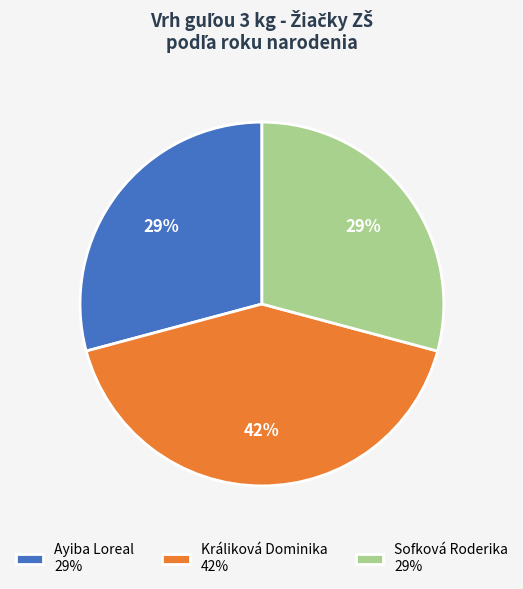

What percentage is the Ayiba Loreal slice, to the nearest percent?

29%